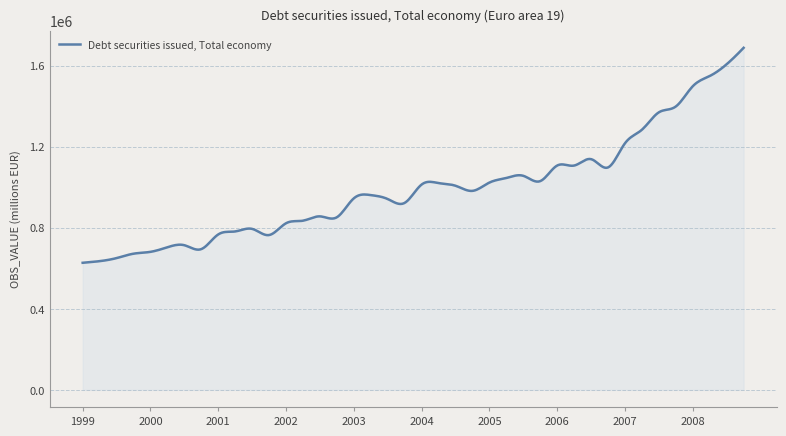

Does the chart display data point markers on the line(s)?

No